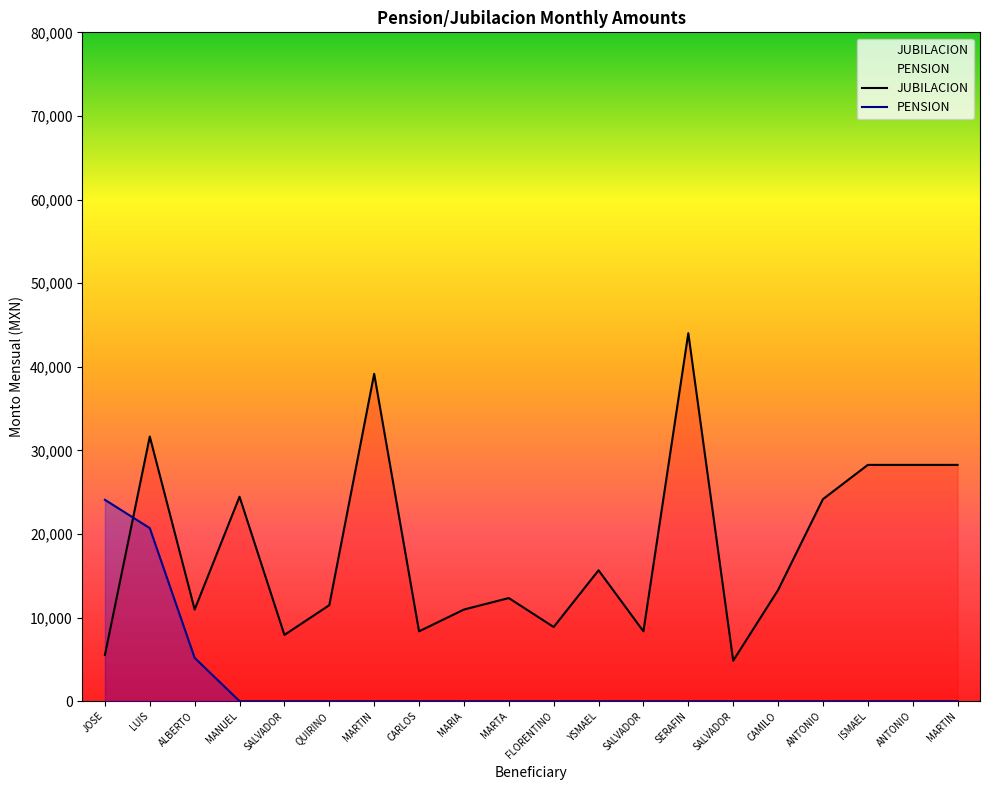

Does the chart display data point markers on the line(s)?

No